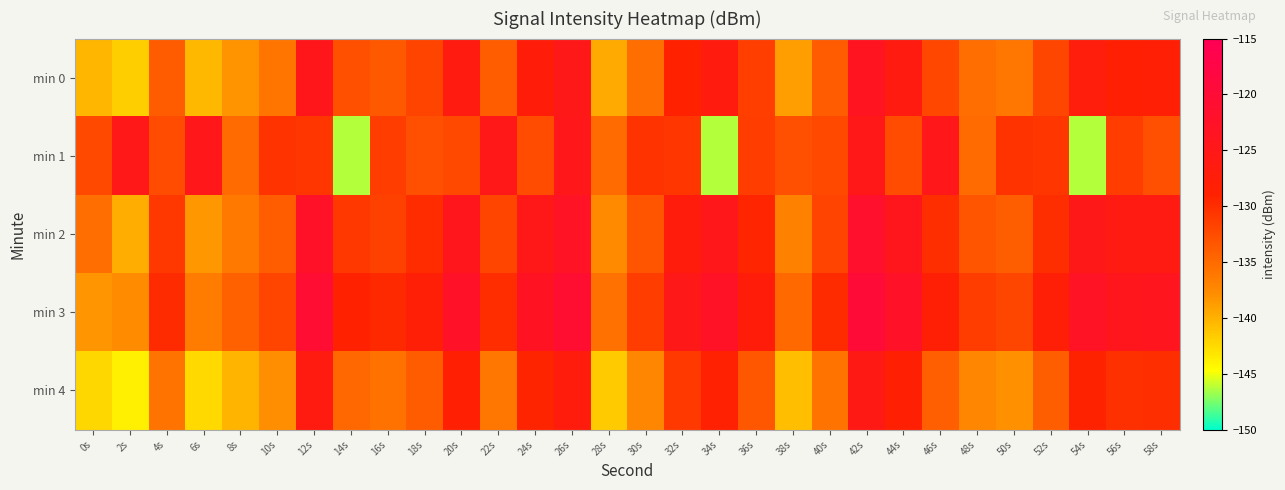

Which series has the widest spread of values?

min 1